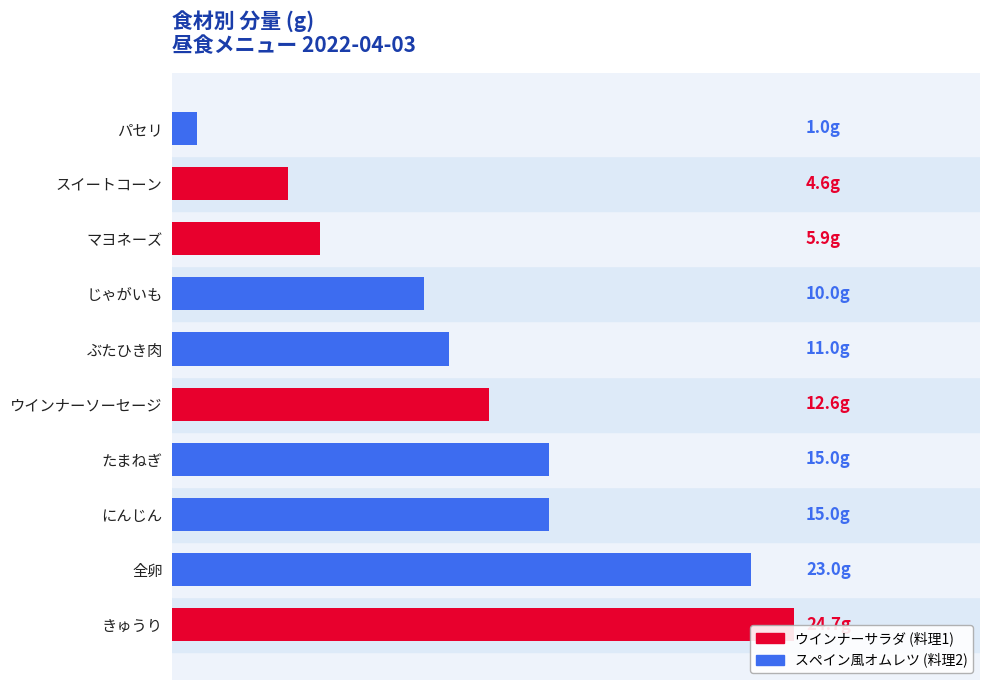

The value at パセリ is 1.0. True or false?

True